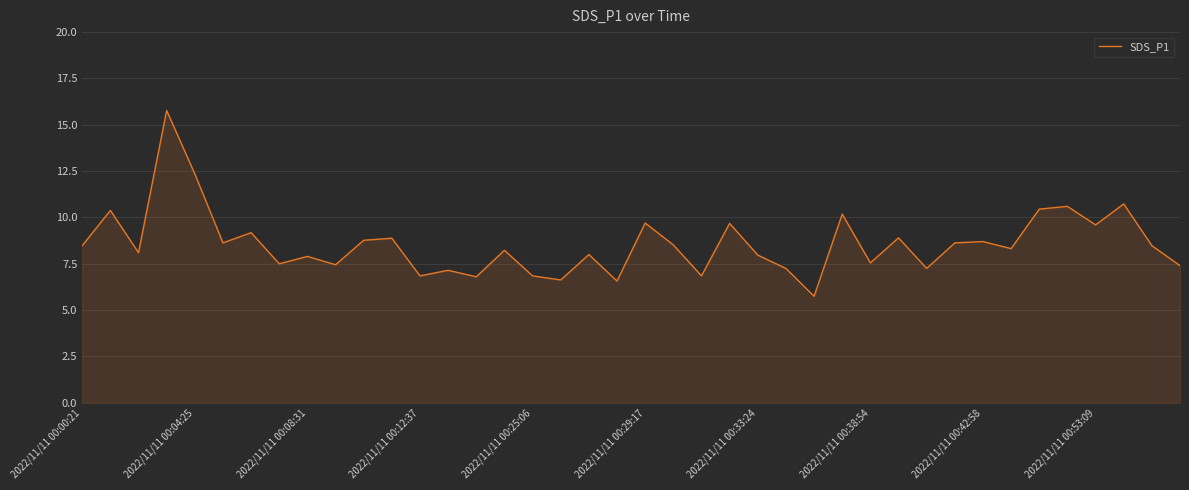

Does the chart display data point markers on the line(s)?

No